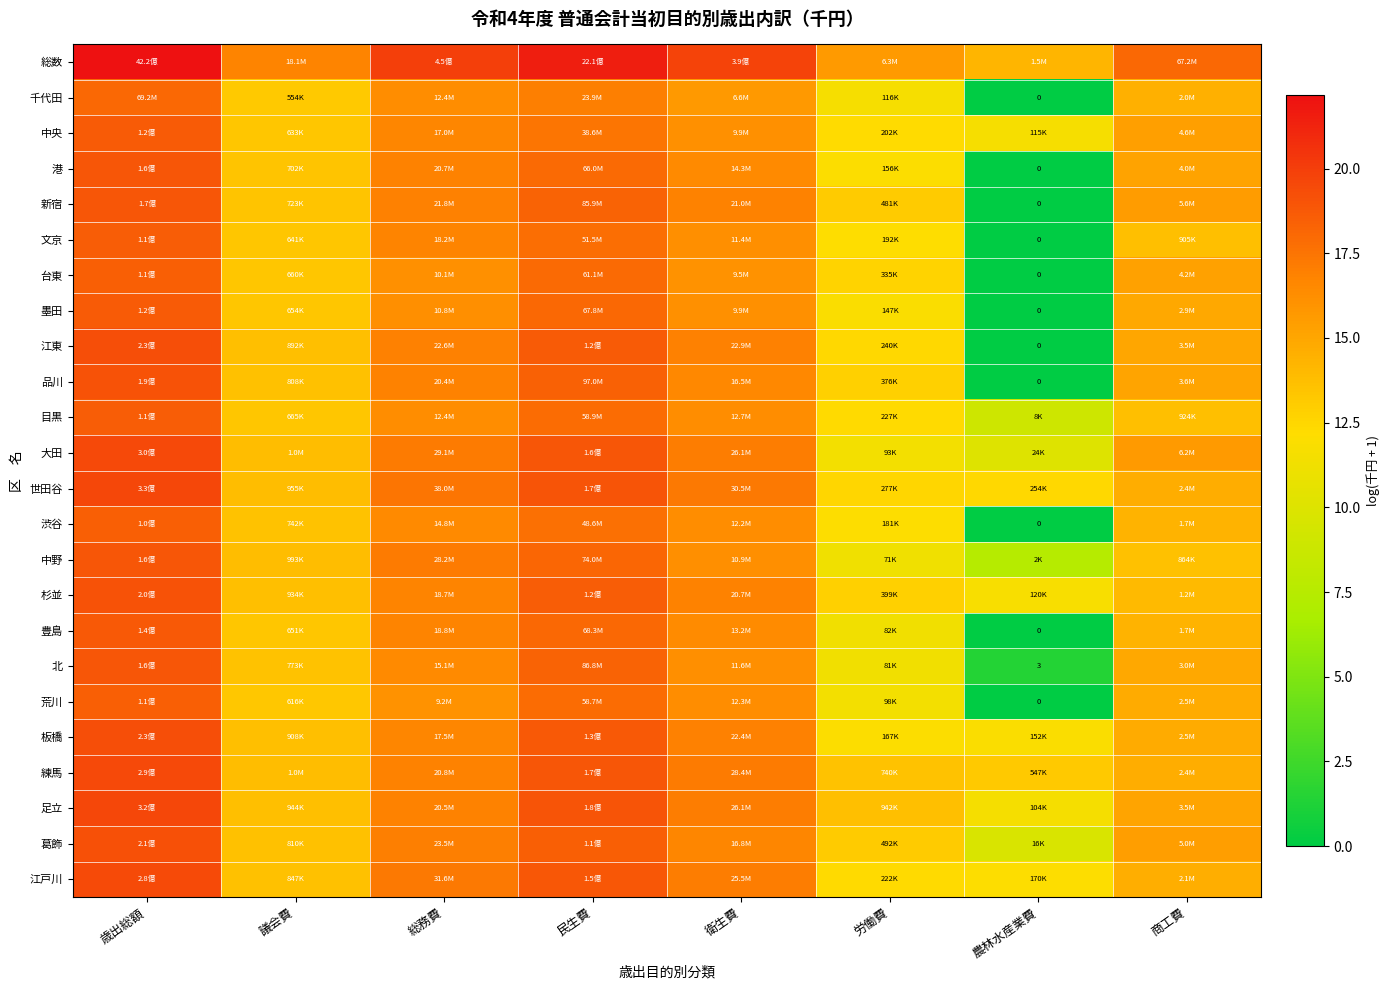

What is the total value across all series at 歳出総額?

457.8